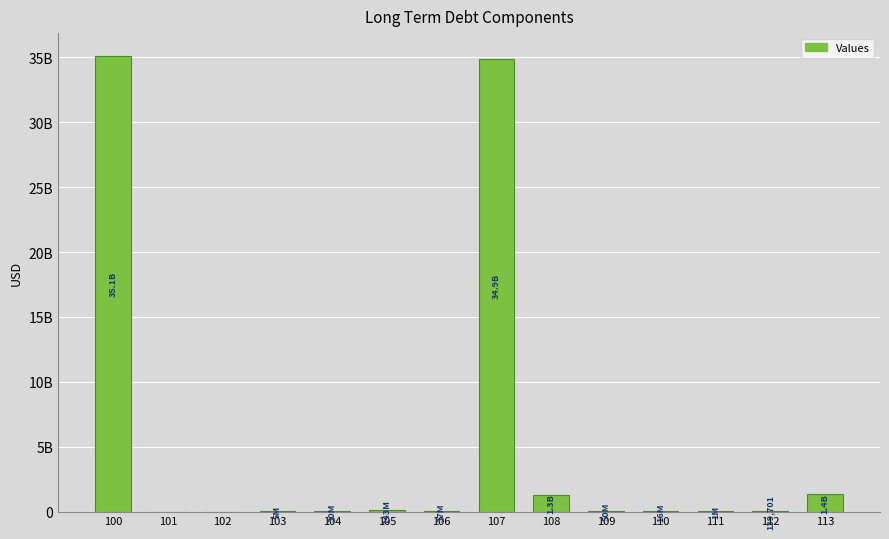

Are the bars horizontal?

No